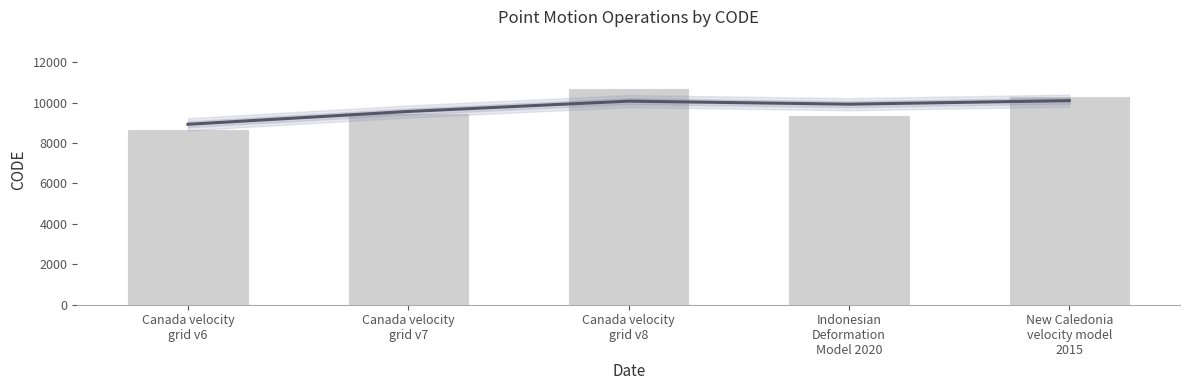

What is the label of the 5th bar from the right?

Canada velocity
grid v6